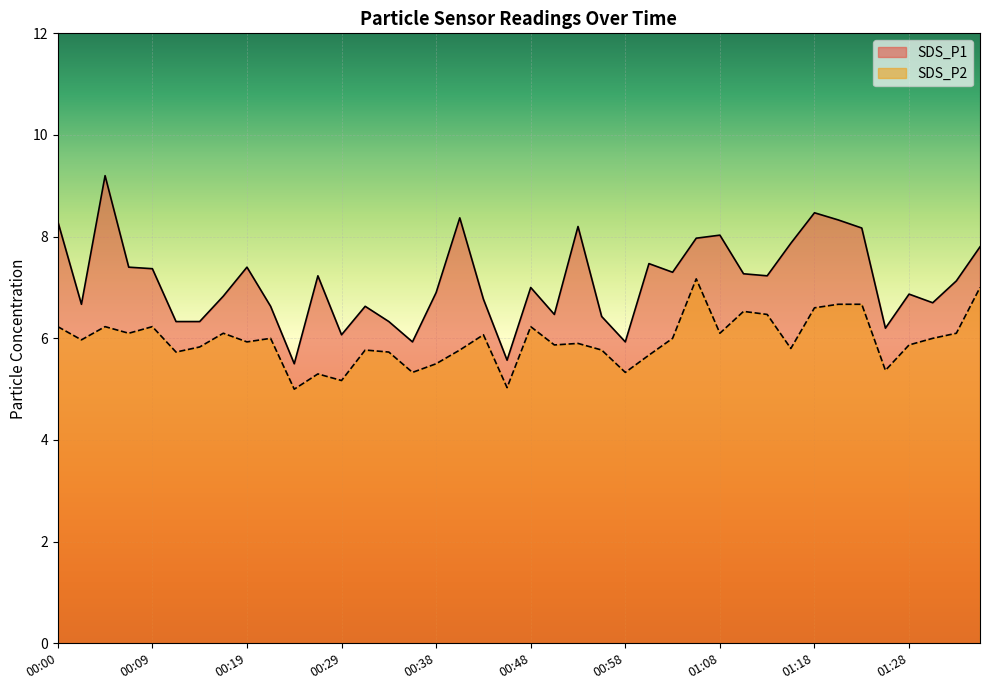

What is the approximate value of SDS_P1 at 01:23?

8.2